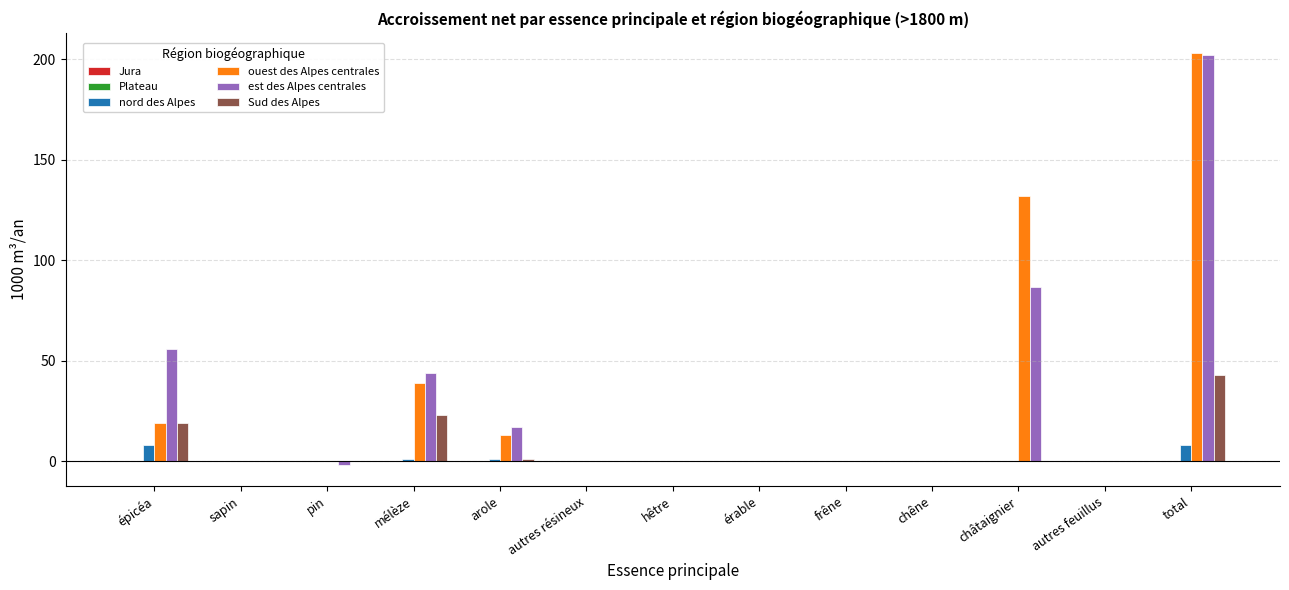

Is the value of Sud des Alpes at arole greater than the value of nord des Alpes at total?

No